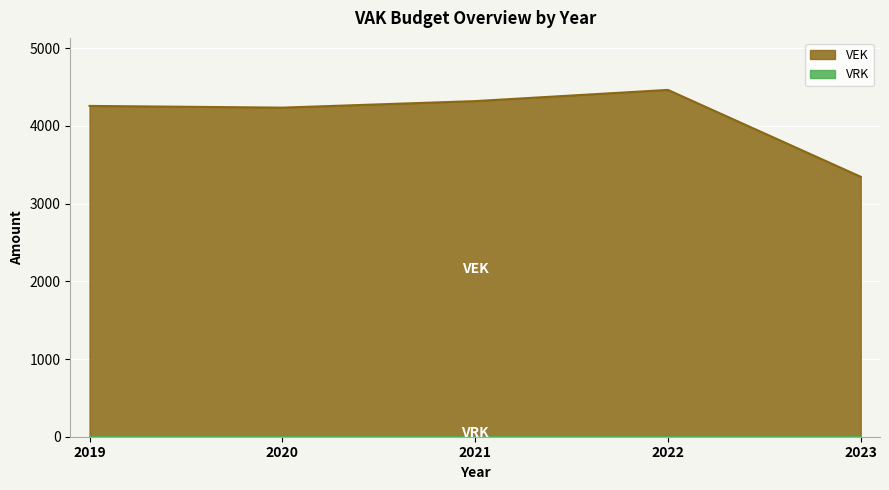

What is the greatest value displayed?

4464